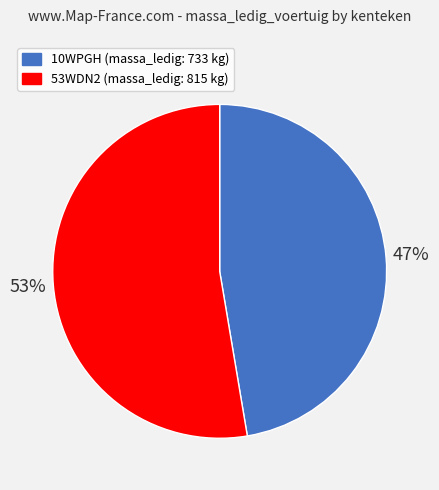

What is the largest slice in the pie chart?

53WDN2